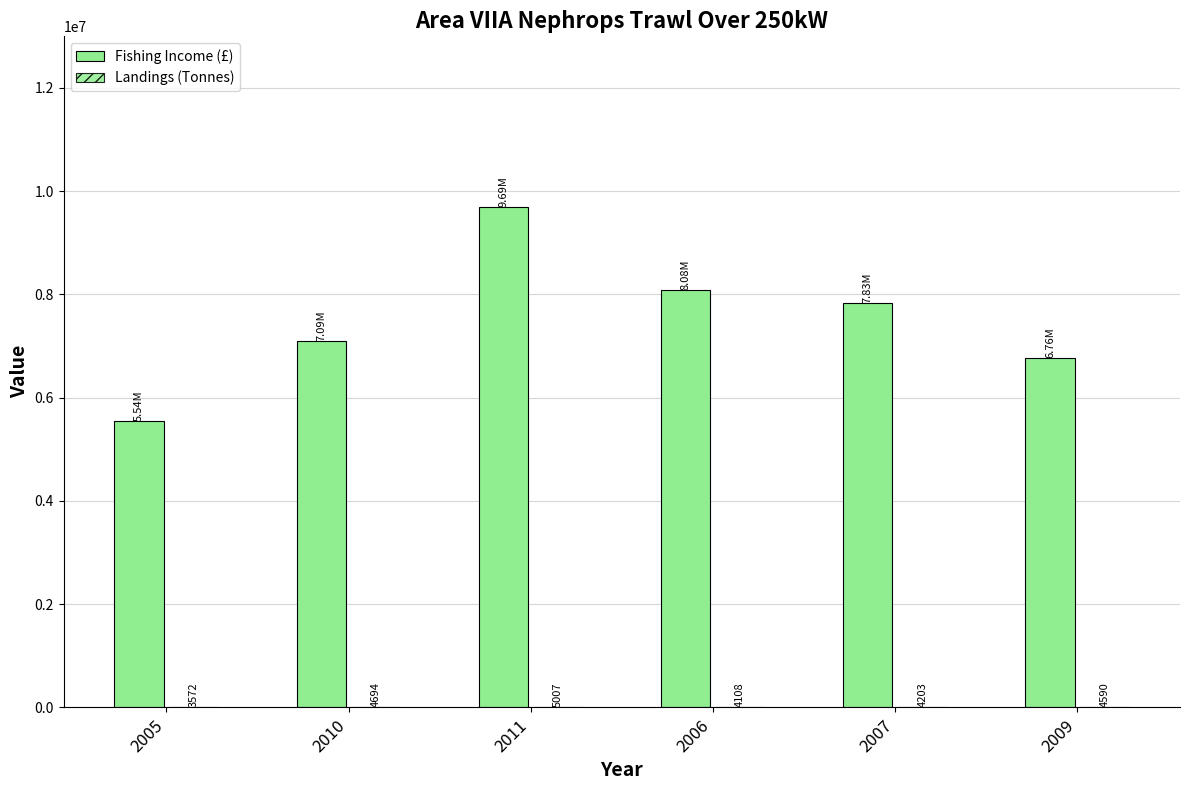

What is the value of the Landings (Tonnes) bar at the 4th from the left?

4108.0